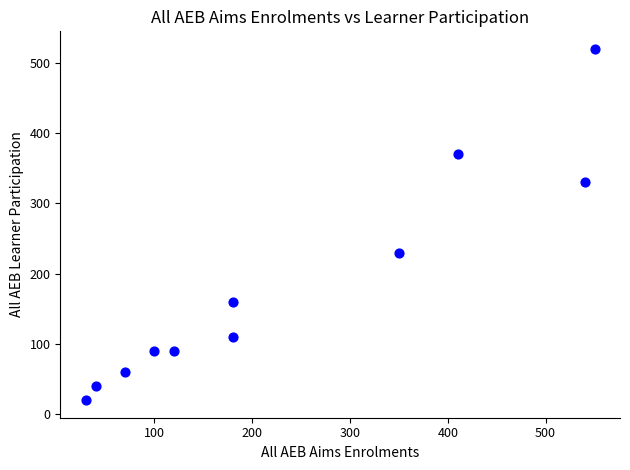

What Y value in the scatter plot is closest to 270?

230